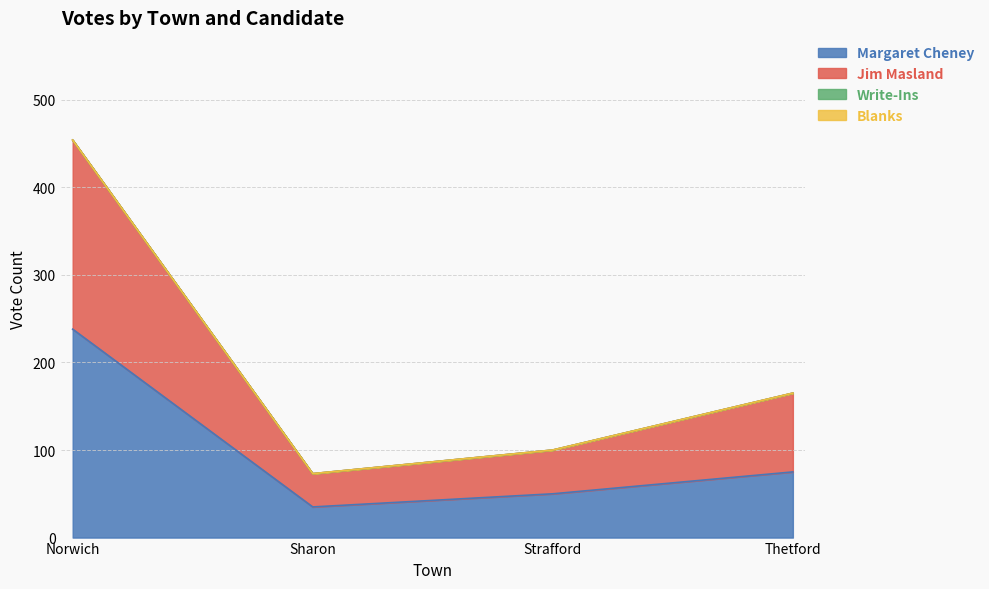

Which category has the highest value in the Jim Masland series?

Norwich